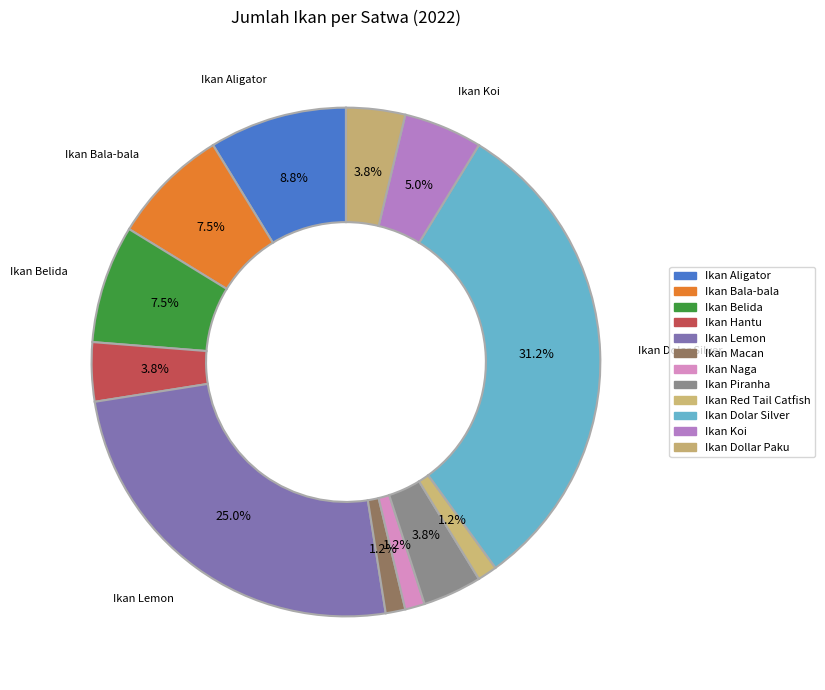

Which slice is the smallest?

Ikan Macan